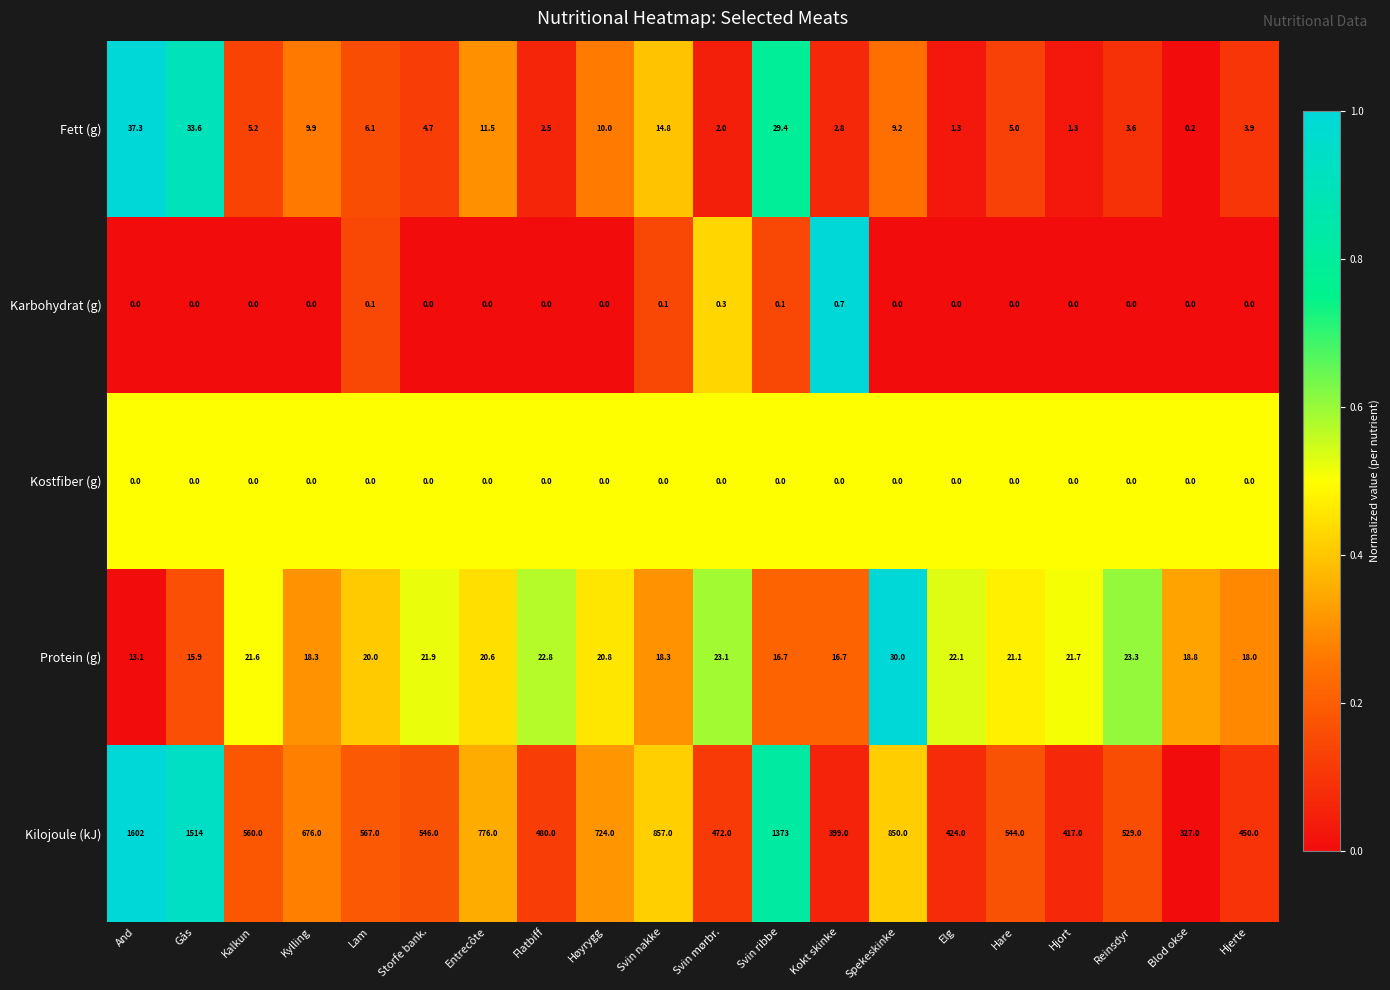

What is the greatest value displayed?

1602.0